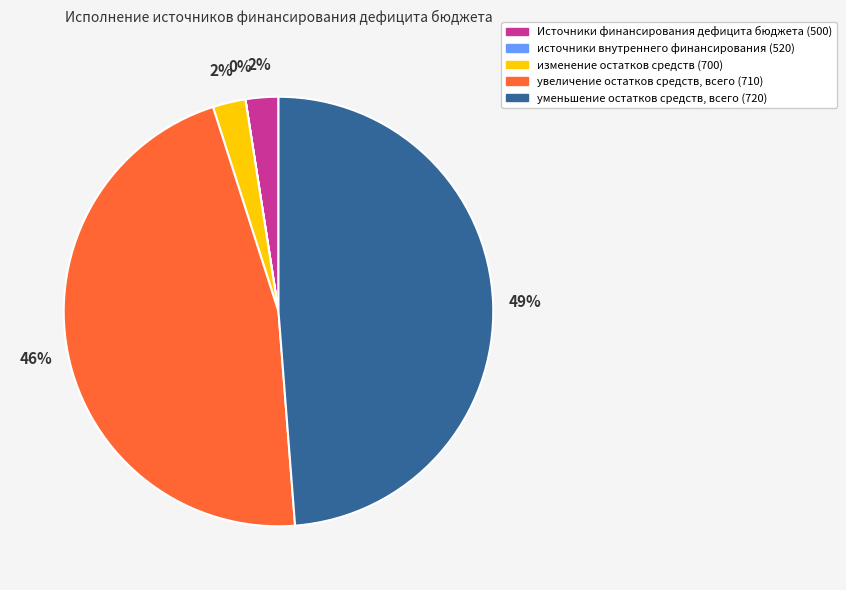

Which has a higher value, уменьшение остатков средств, всего (720) or увеличение остатков средств, всего (710)?

уменьшение остатков средств, всего (720)